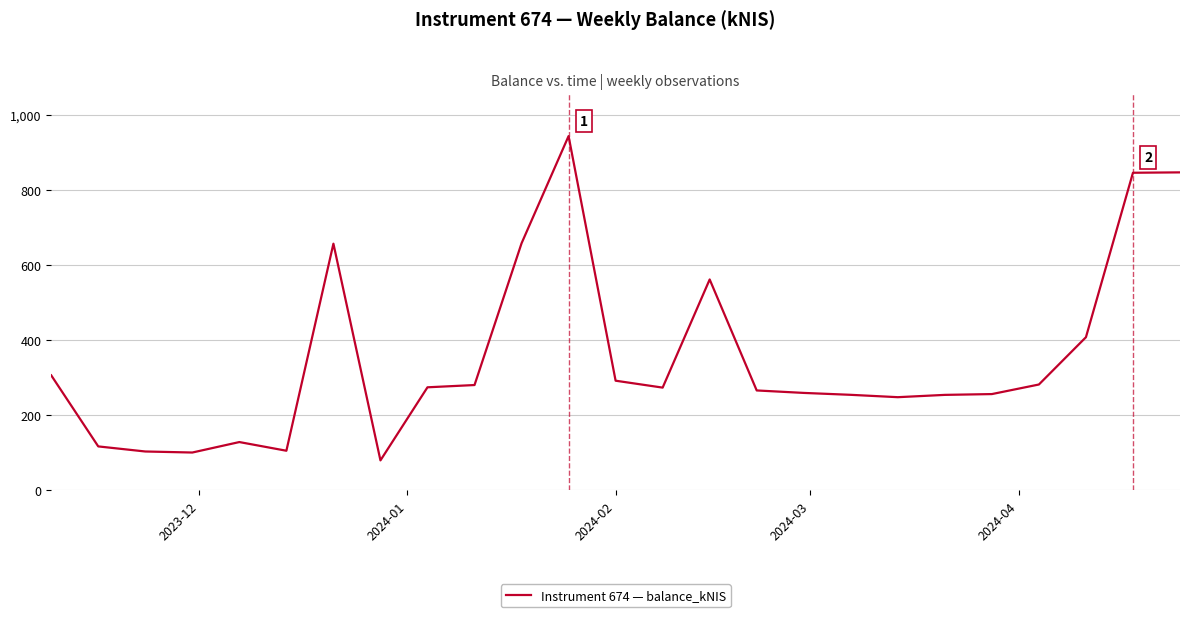

How many distinct data groups are displayed?

1